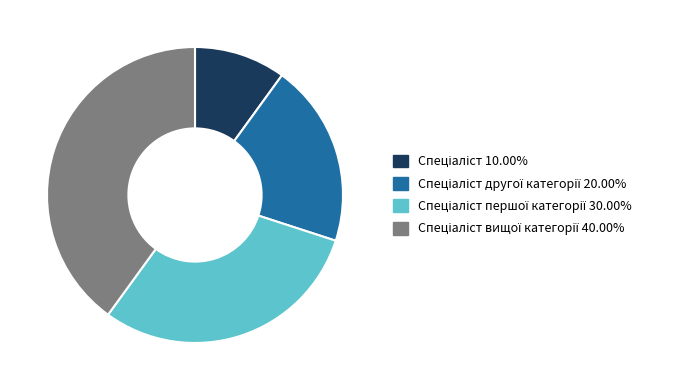

How many slices are in this pie chart?

4